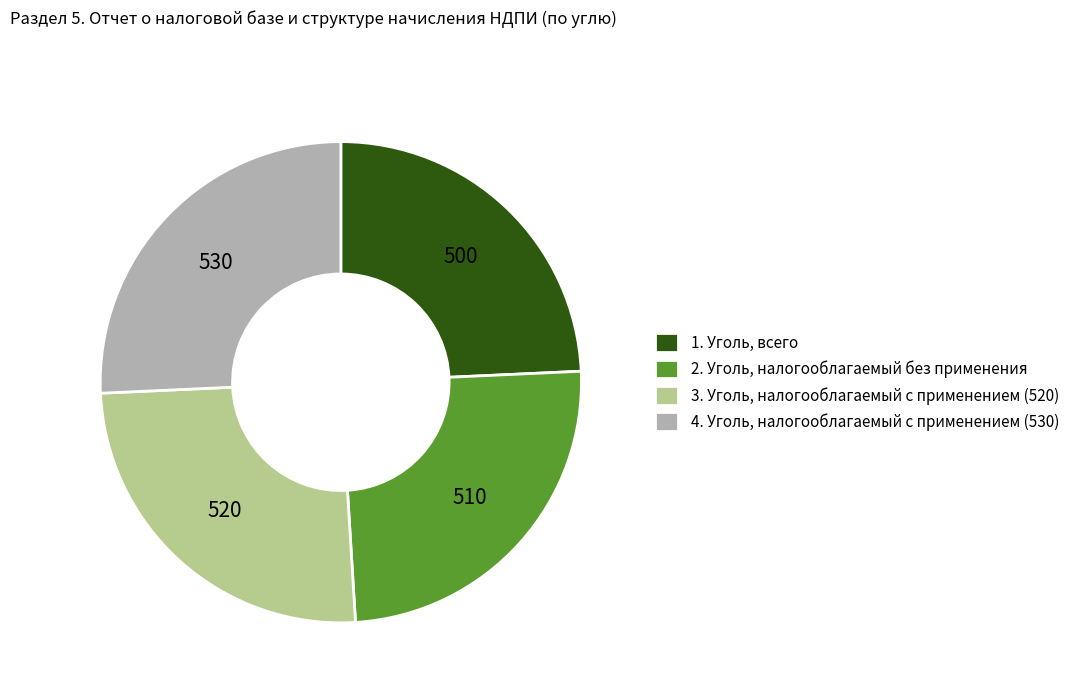

Does 3. Уголь, налогооблагаемый с применением (520) represent more than half of the total?

No